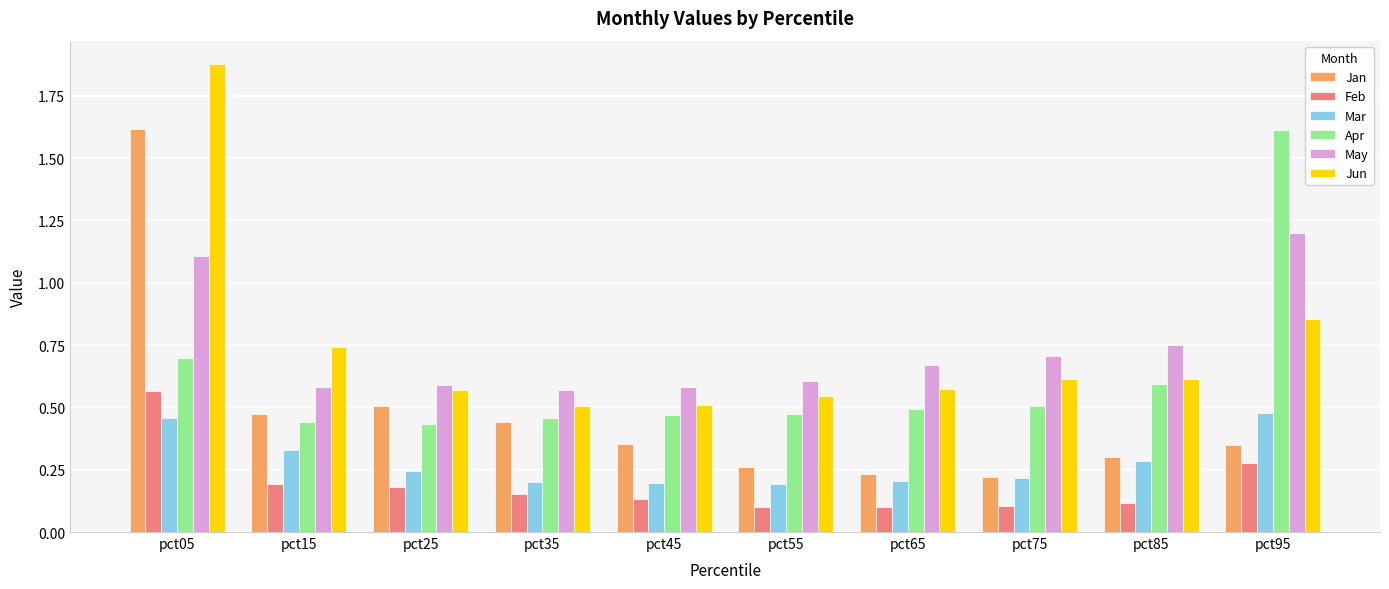

Which label corresponds to the largest value in the chart?

pct05